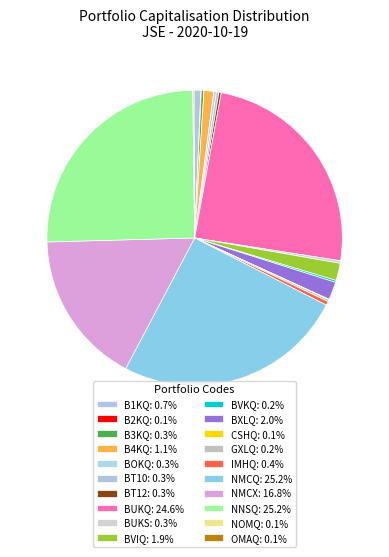

Does NOMQ account for over 50% of the chart?

No